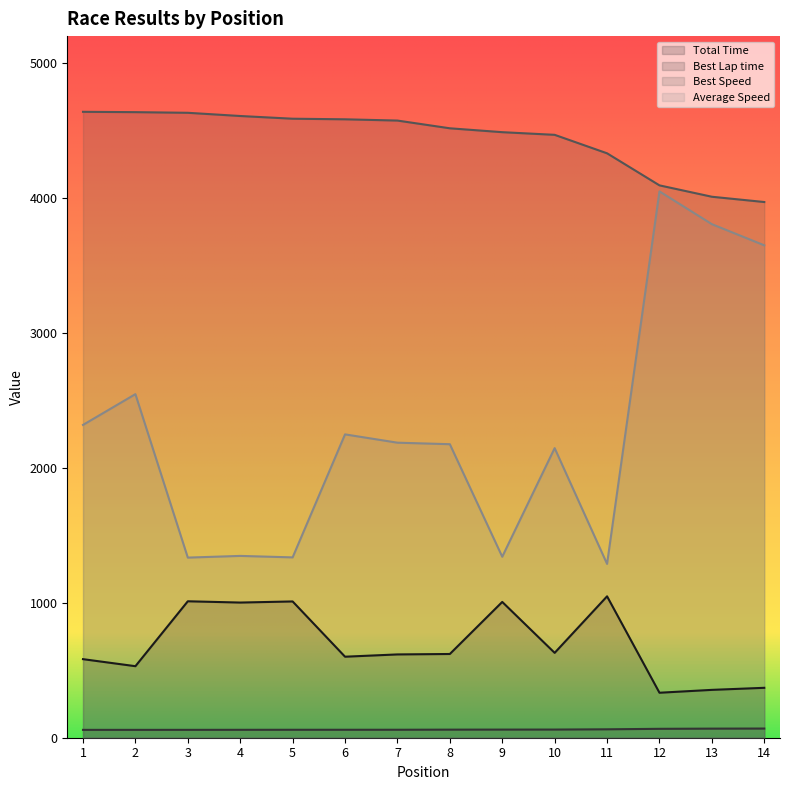

Where does the Best Speed series first go above 4574?

1